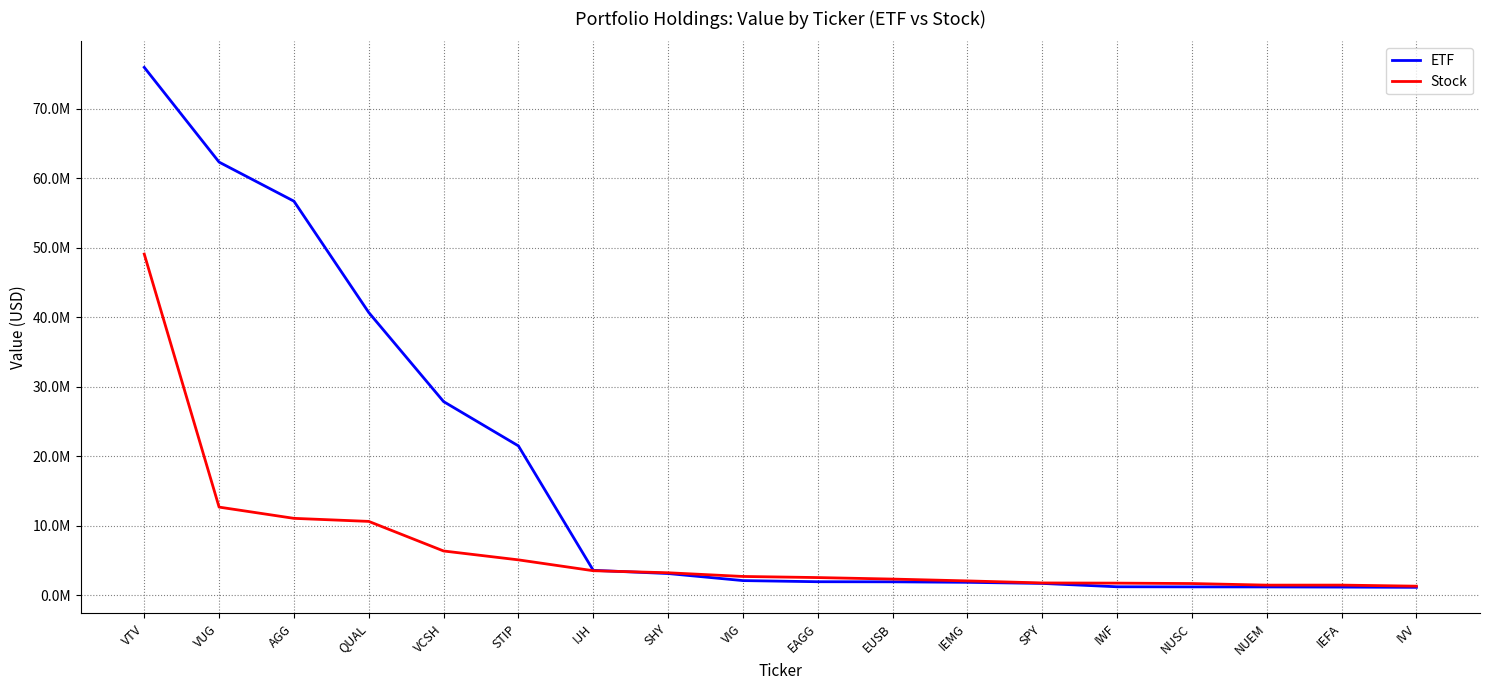

At NUSC, list the series in order from largest to smallest.

Stock, ETF